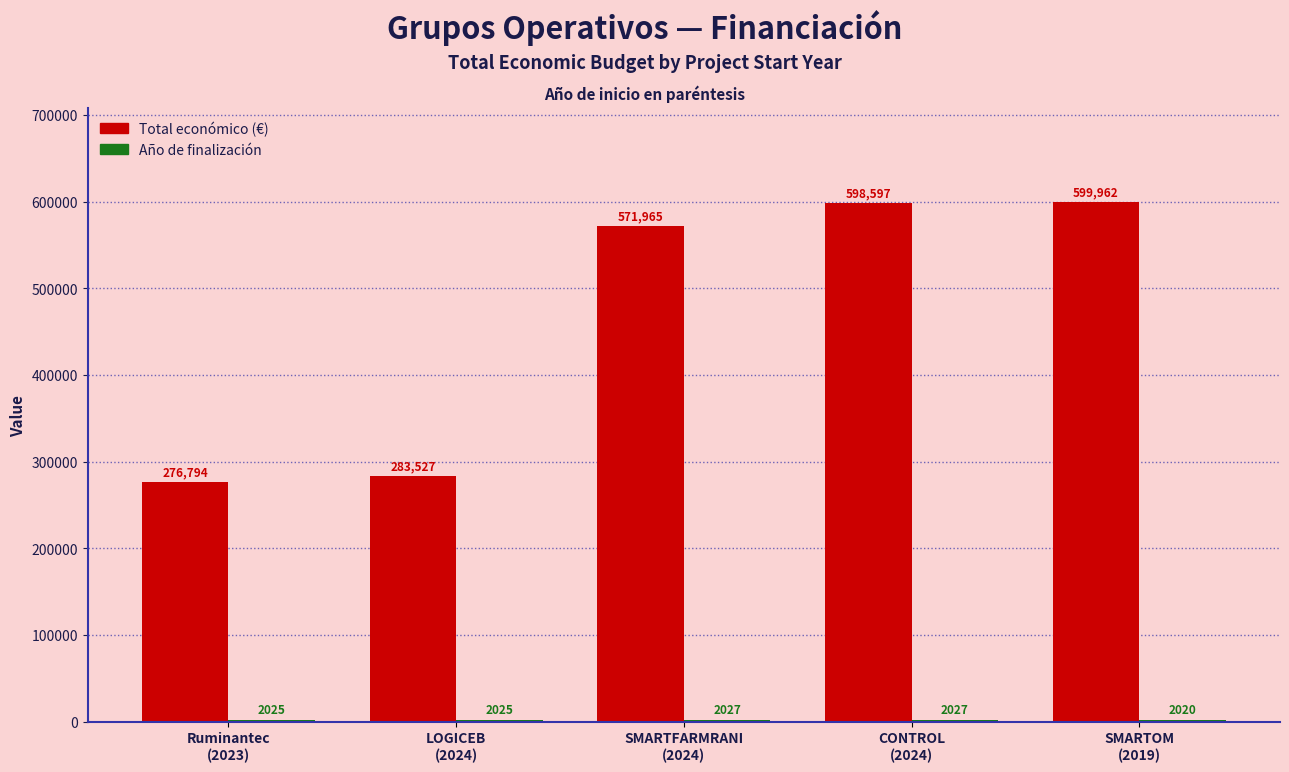

What is the maximum value shown in the chart?

599962